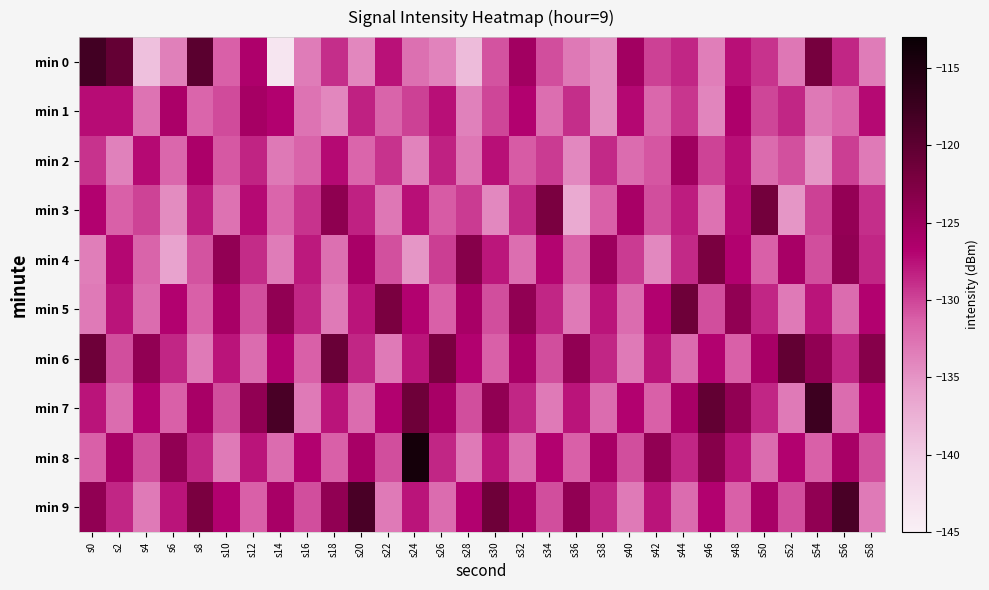

What is the greatest value displayed?

-114.0